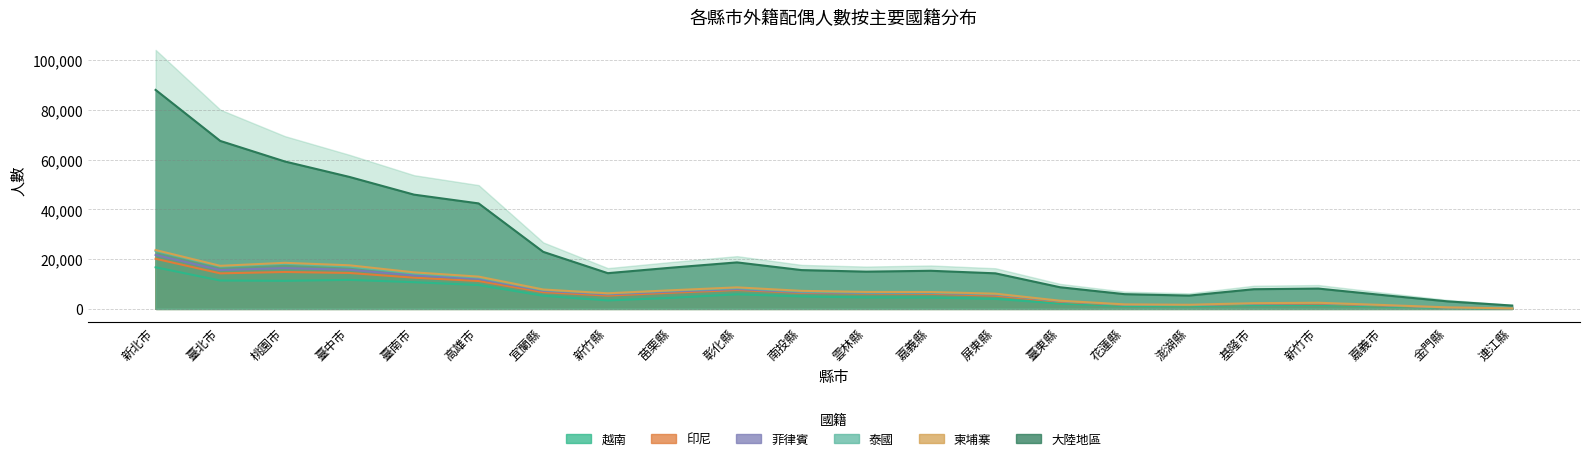

What is the maximum value for 大陸地區?

88057.9